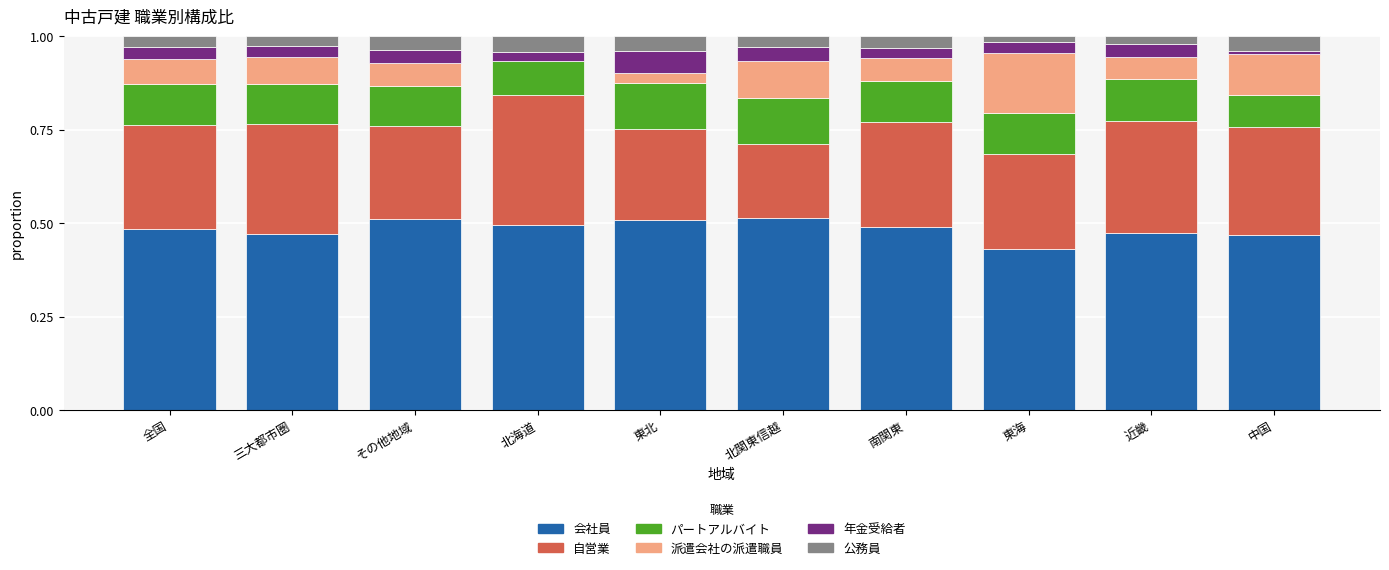

What is the total value across all series at 全国?

1.0